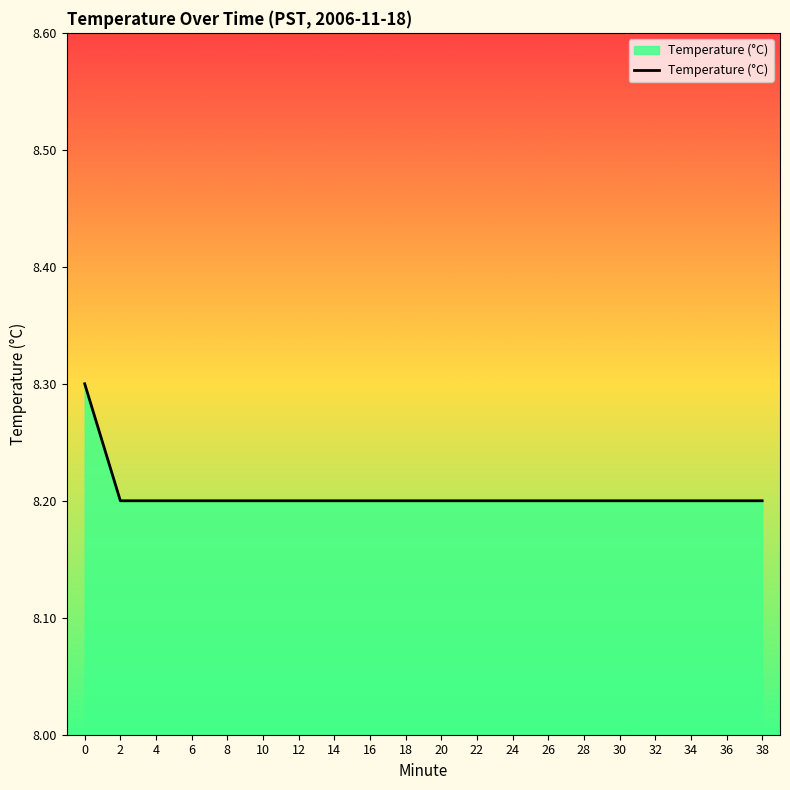

The value at 12 is 2.4. True or false?

False